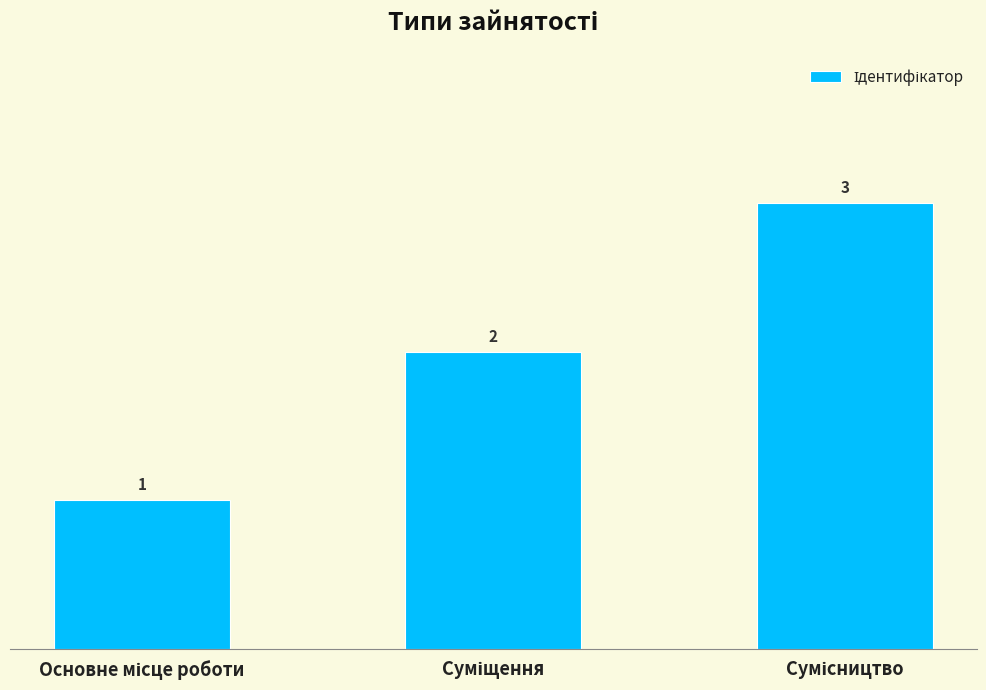

How many values are between 1 and 3?

3